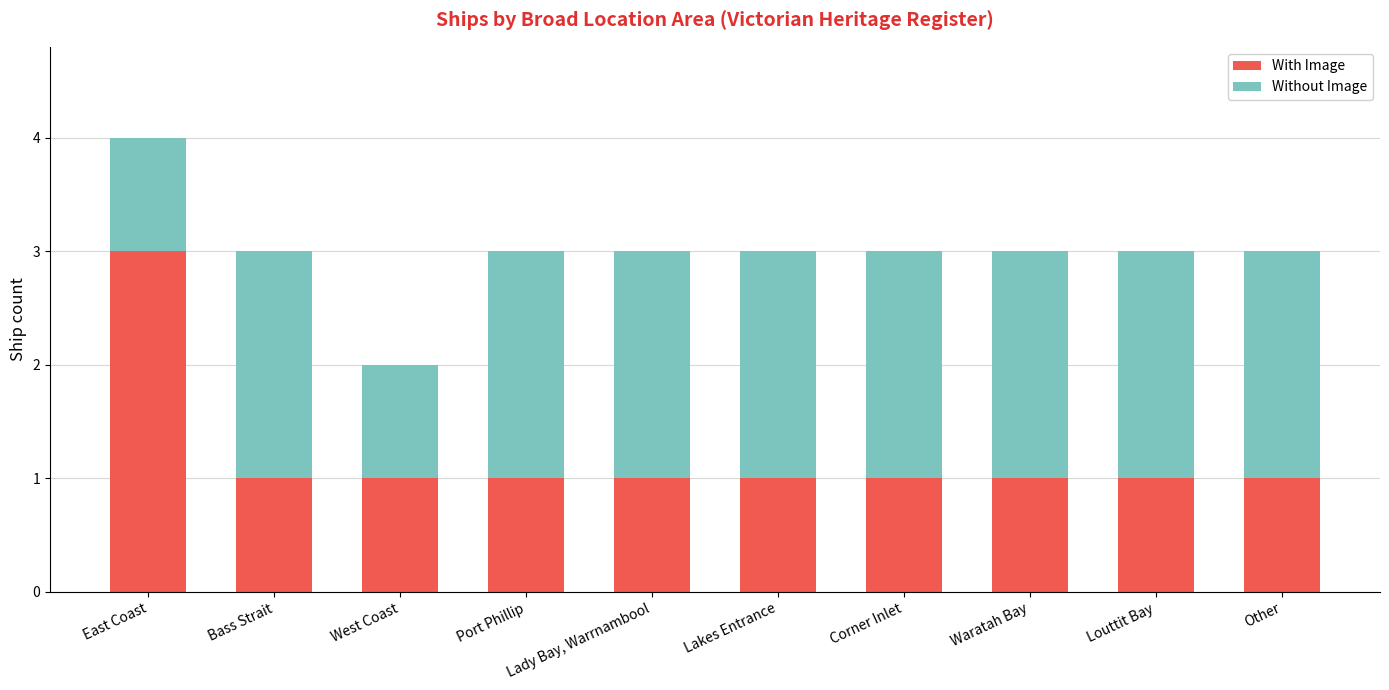

What is the total value across all series at Waratah Bay?

3